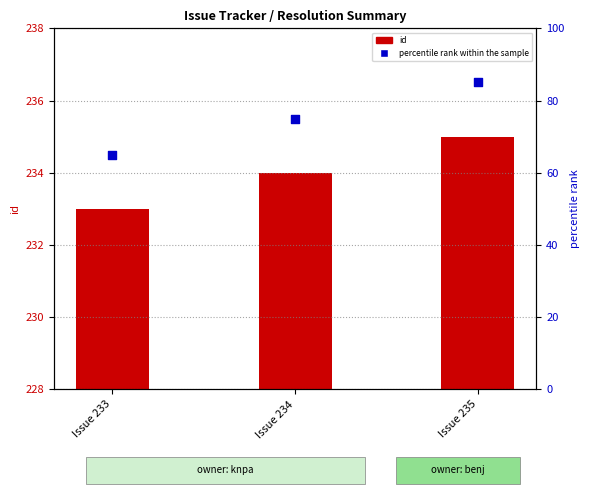

What is the ratio of the value at Issue 235 to the value at Issue 234?

1.1